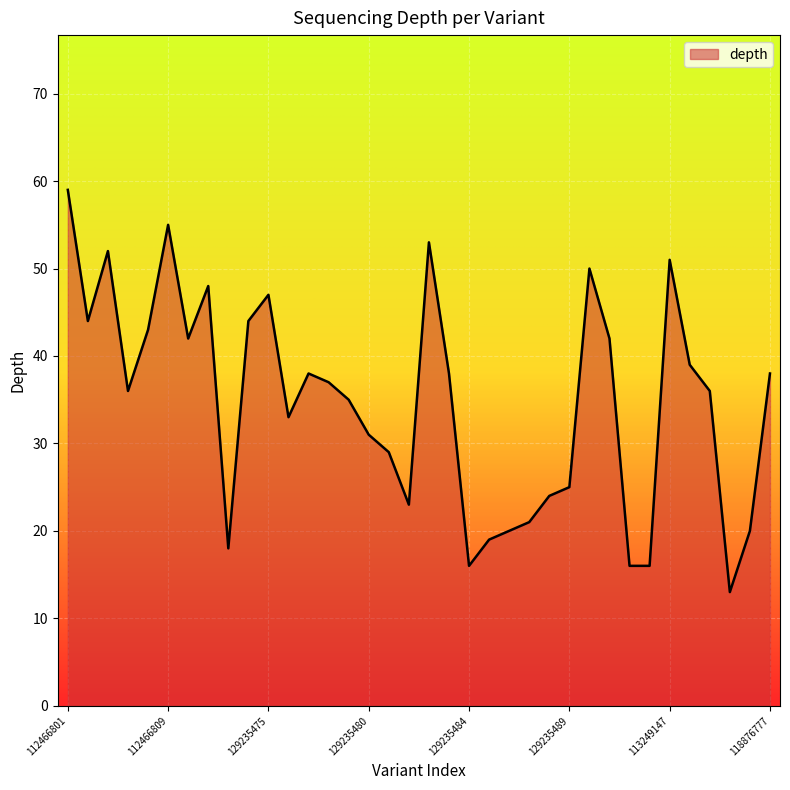

What is the smallest value displayed?

13